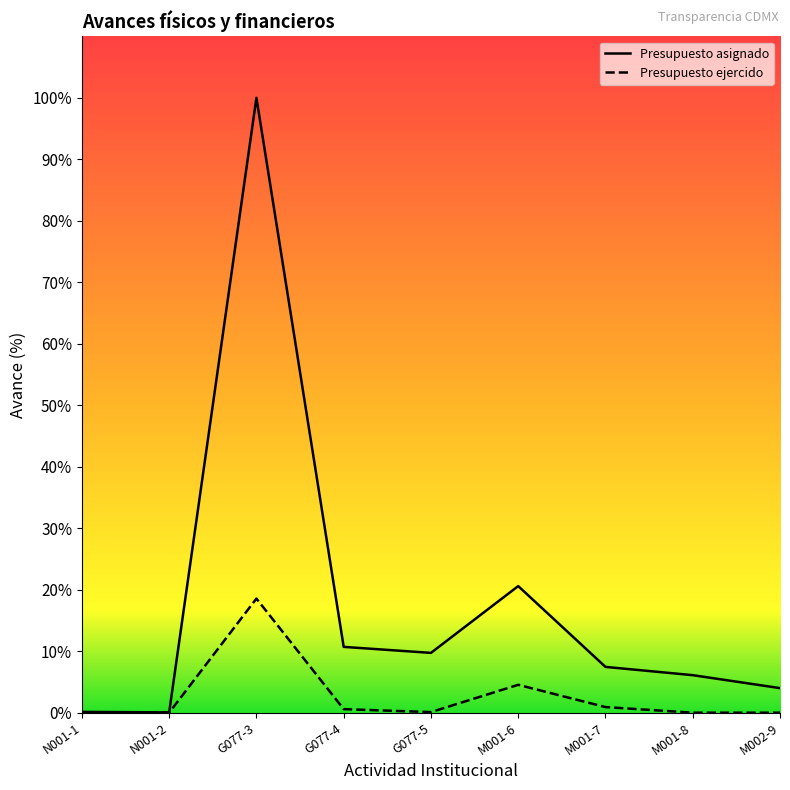

At which category is the sum across all series the highest?

G077-3